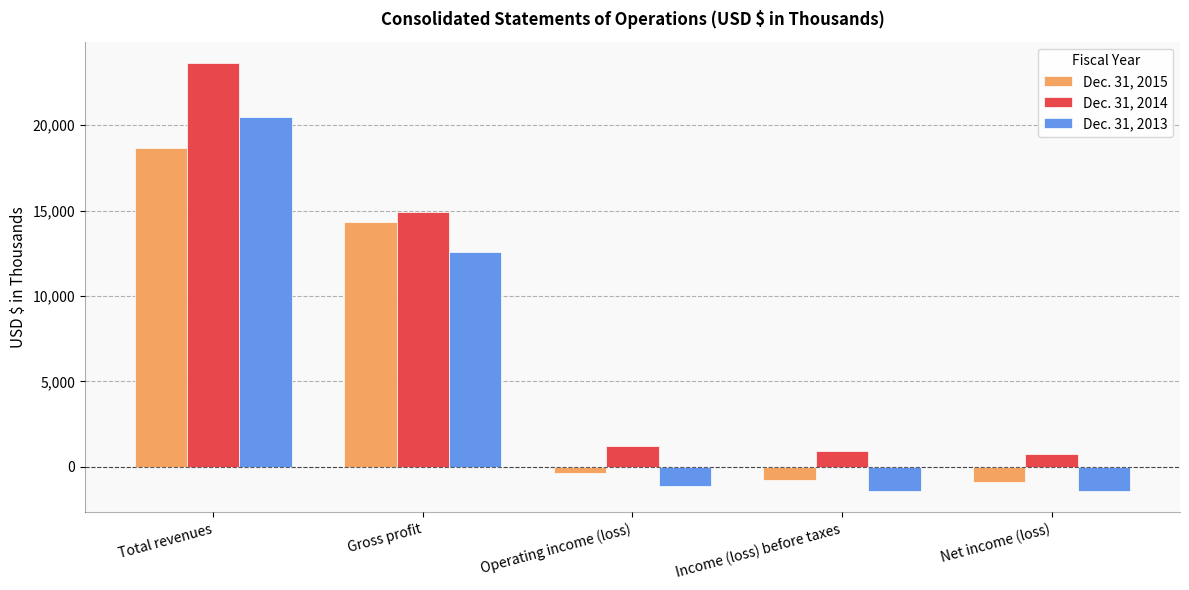

How many bars are there in total?

15